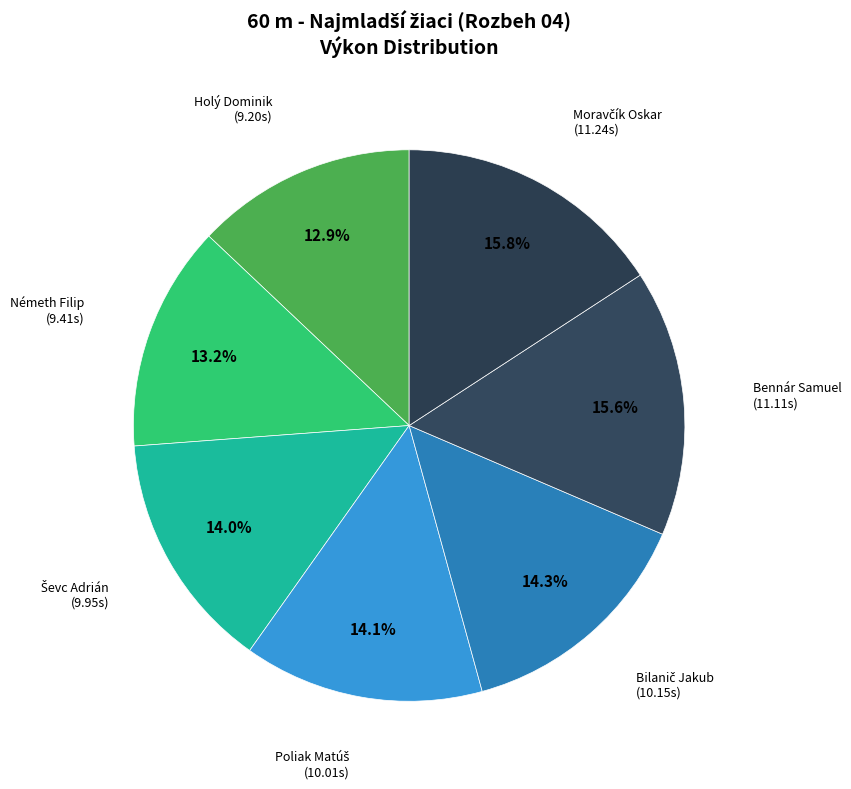

Is there a majority slice in this chart?

No